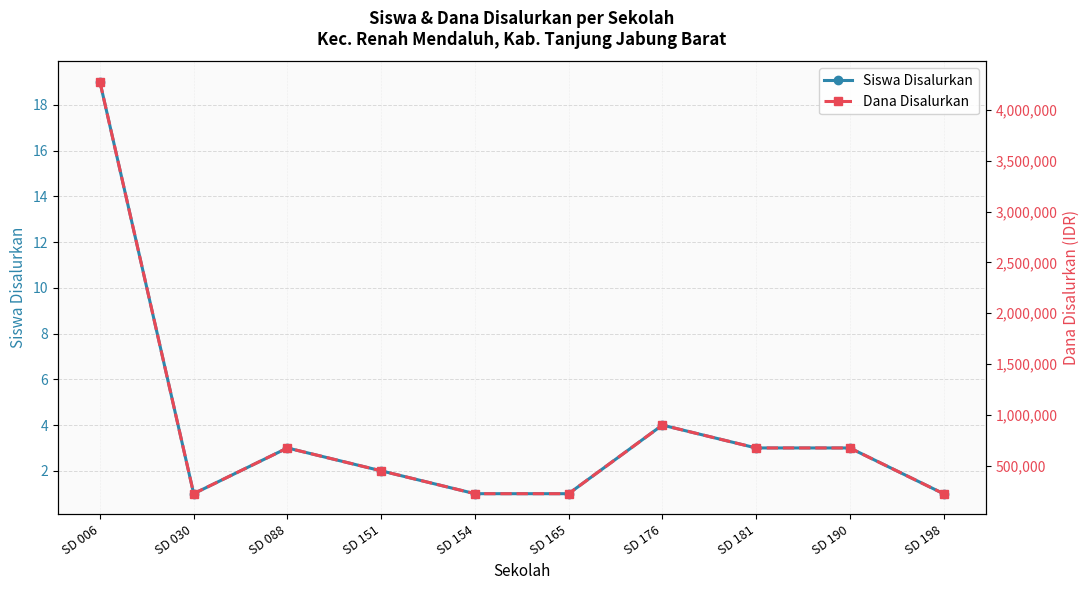

Reading left to right, list all the values displayed in this chart.

Siswa Disalurkan: 19	1	3	2	1	1	4	3	3	1
Dana Disalurkan: 4275000	225000	675000	450000	225000	225000	900000	675000	675000	225000